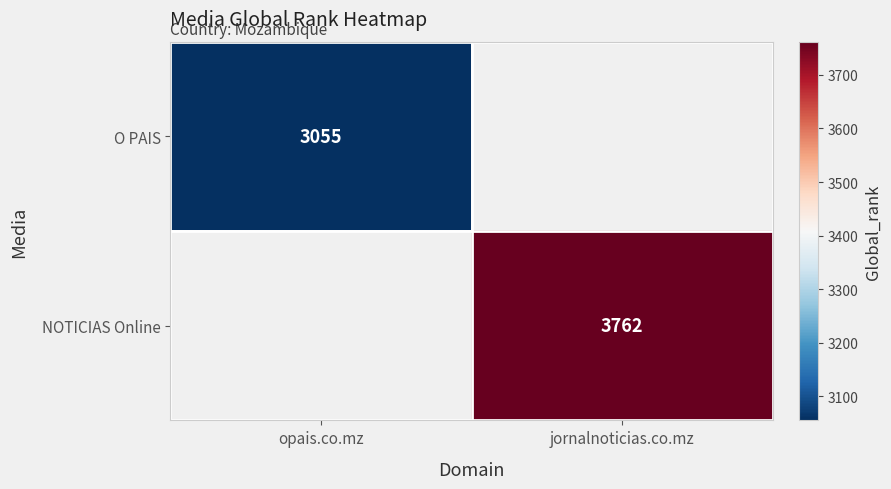

The value of O PAIS at opais.co.mz is 4593. True or false?

False